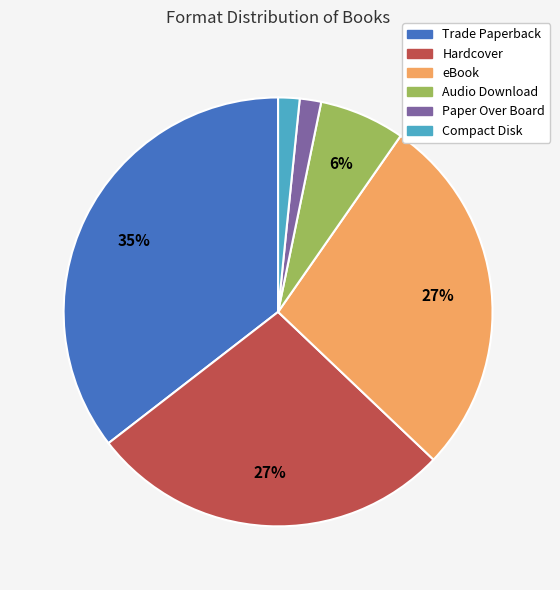

True or false: Hardcover accounts for 27% of the total.

True